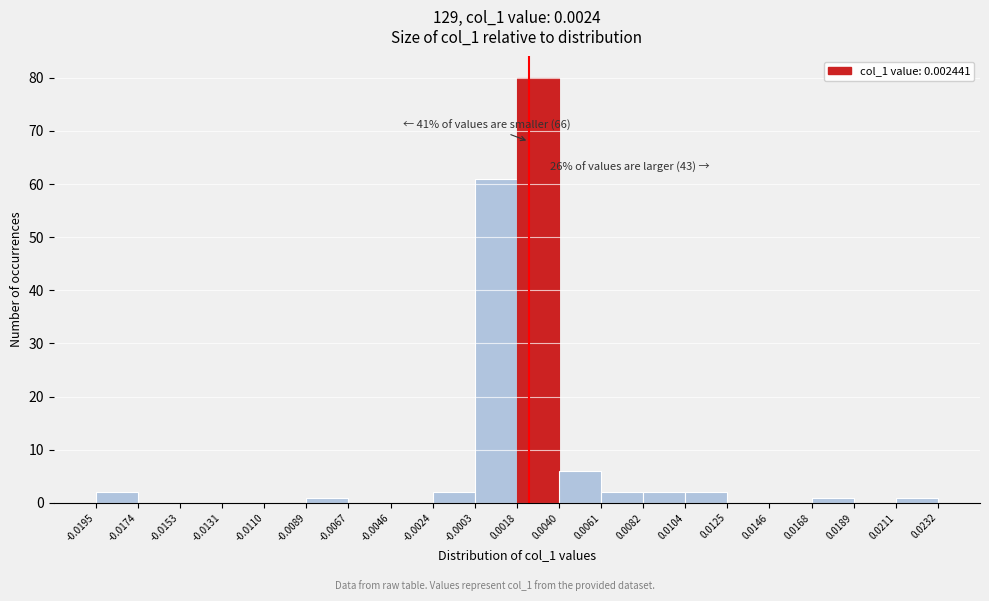

Which range on the x-axis has the tallest bar?

0.0018 to 0.0040